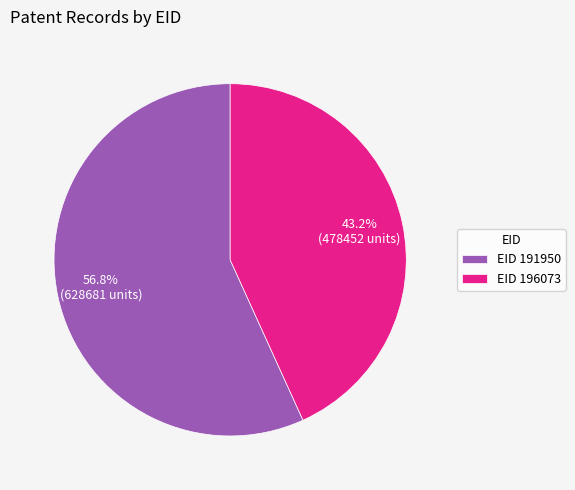

Between EID 196073 and EID 191950, which is larger?

EID 191950